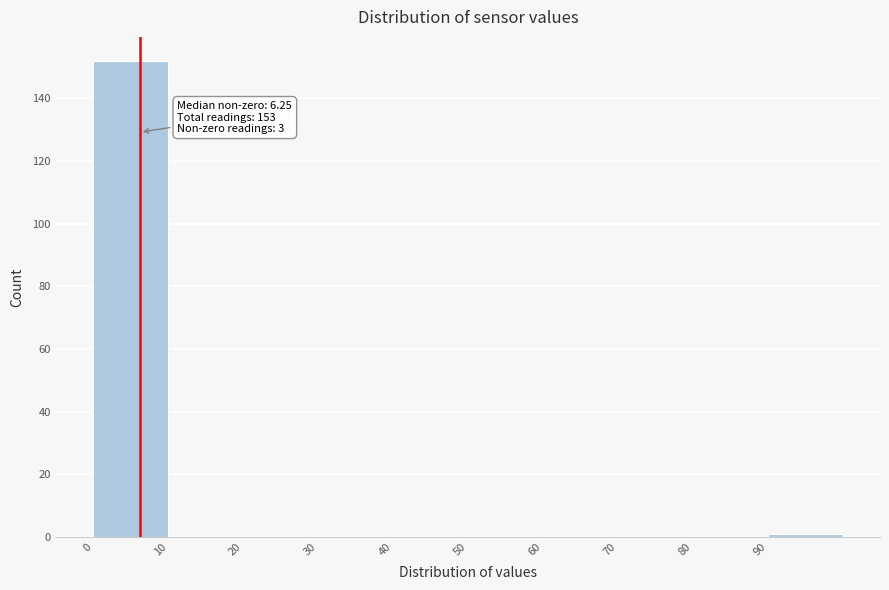

Over which range of the x-axis is the bar tallest?

0 to 10